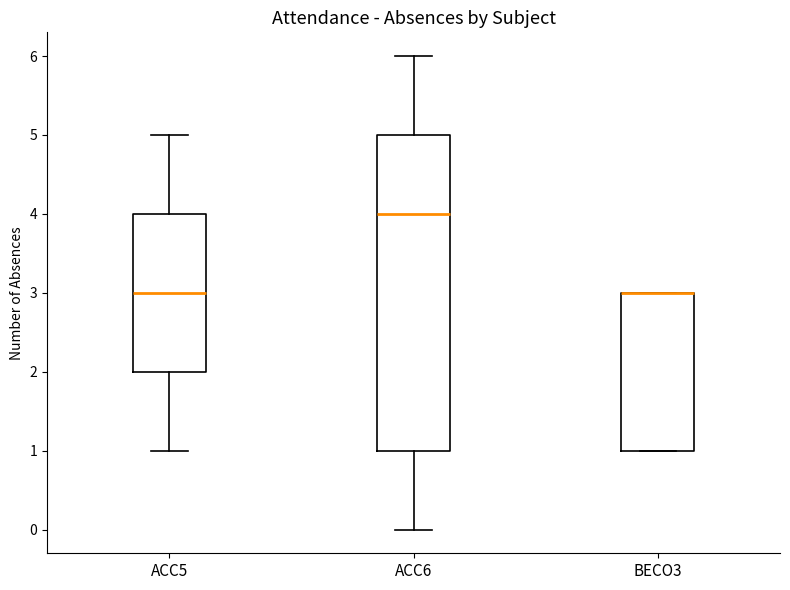

Reading left to right, read every box against the y-axis: the position of its median line, the range the box covers, and the ends of its whiskers. The values are not printed on the chart, so give them approximately, as read against the axis.

ACC5: median 3, box 2 to 4, whiskers 1 to 5
ACC6: median 4, box 1 to 5, whiskers 0 to 6
BECO3: median 3 (drawn on the box's upper edge), box 1 to 3, whiskers 1 to 3